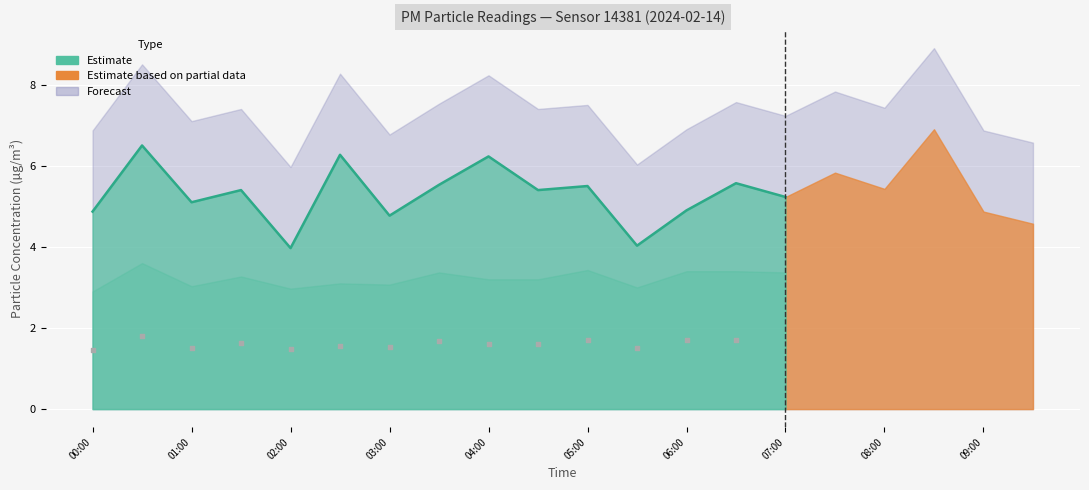

Is the value of P2_upper at 02:00 greater than the value of P2 at 08:00?

Yes